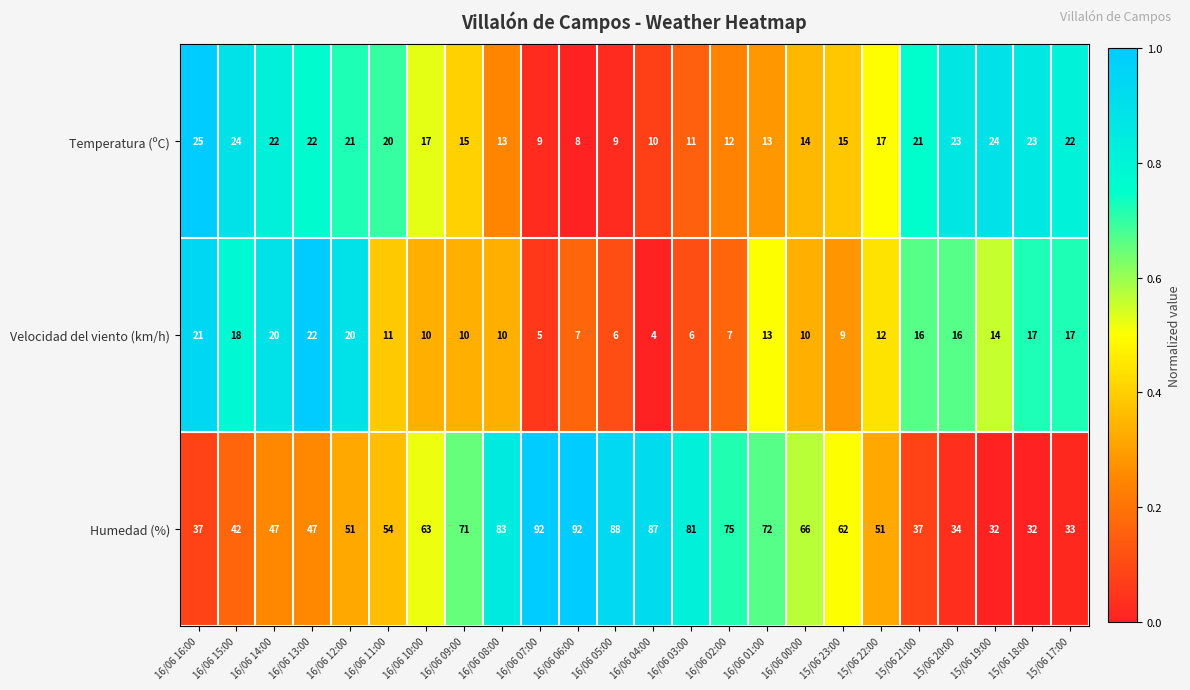

What is the average value of the Humedad (%) series?

60